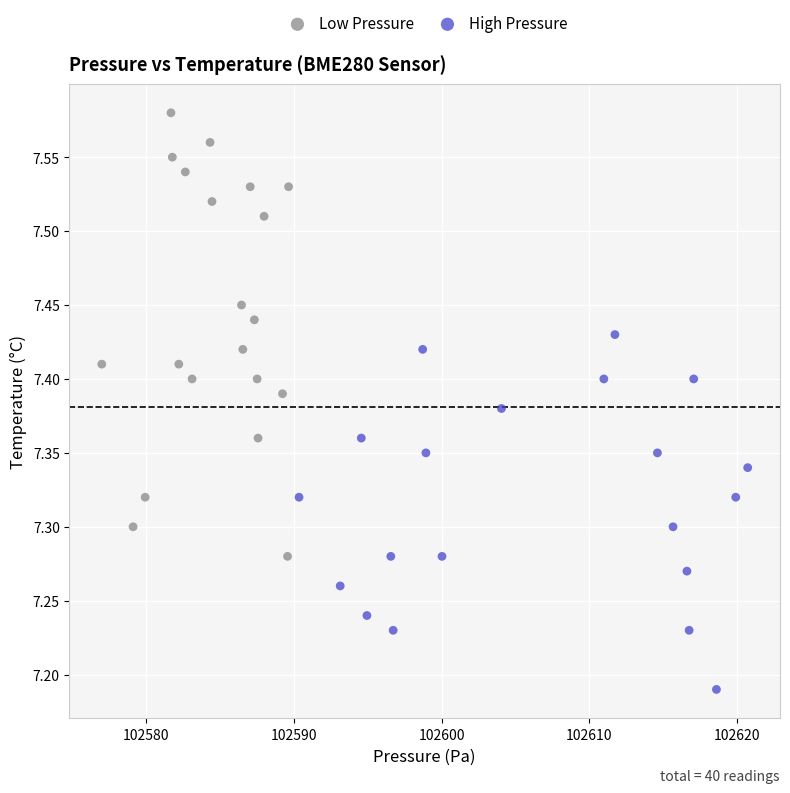

Which series contains the highest Y value?

Low Pressure